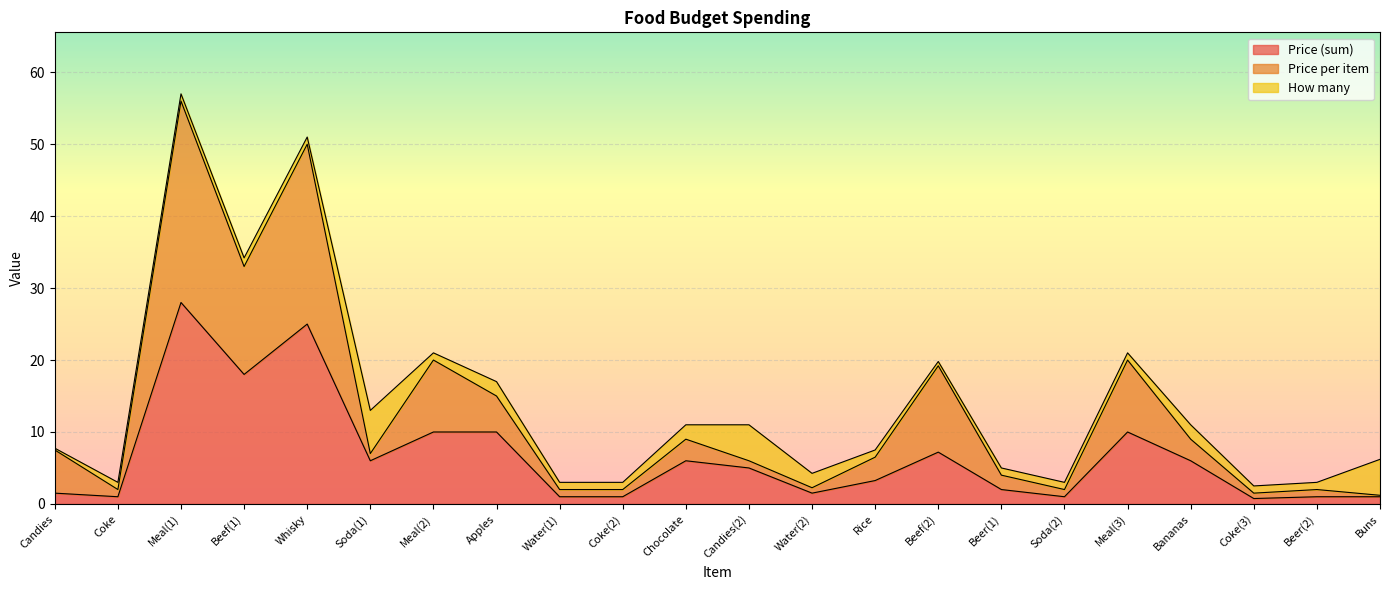

At which category is the sum across all series the highest?

Meal(1)